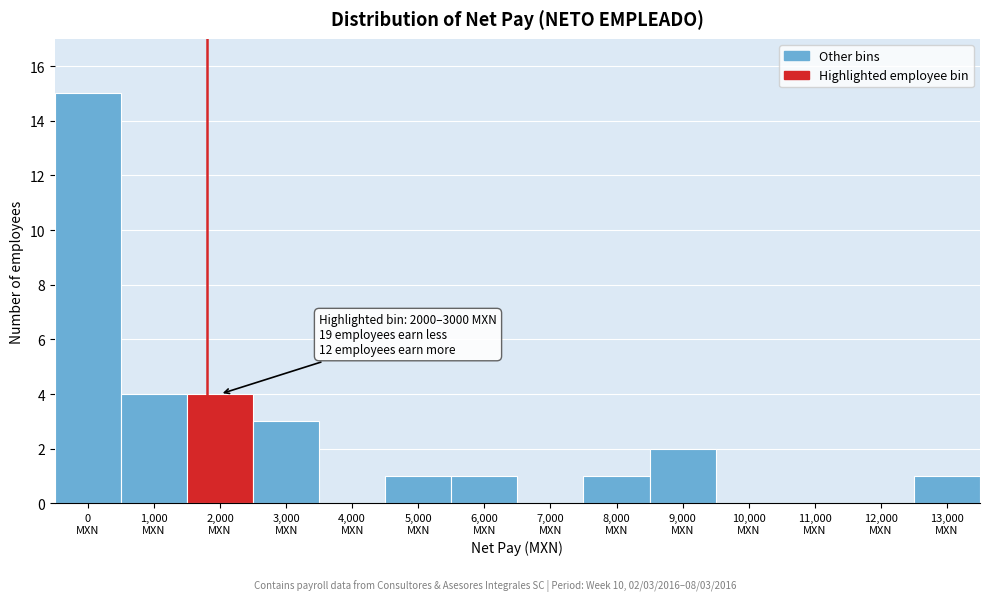

What is the sum of all values?

32